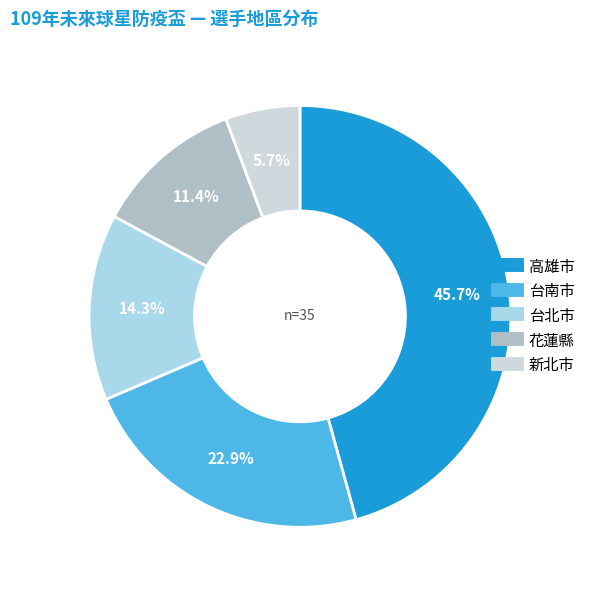

Count the number of slices in the pie.

5